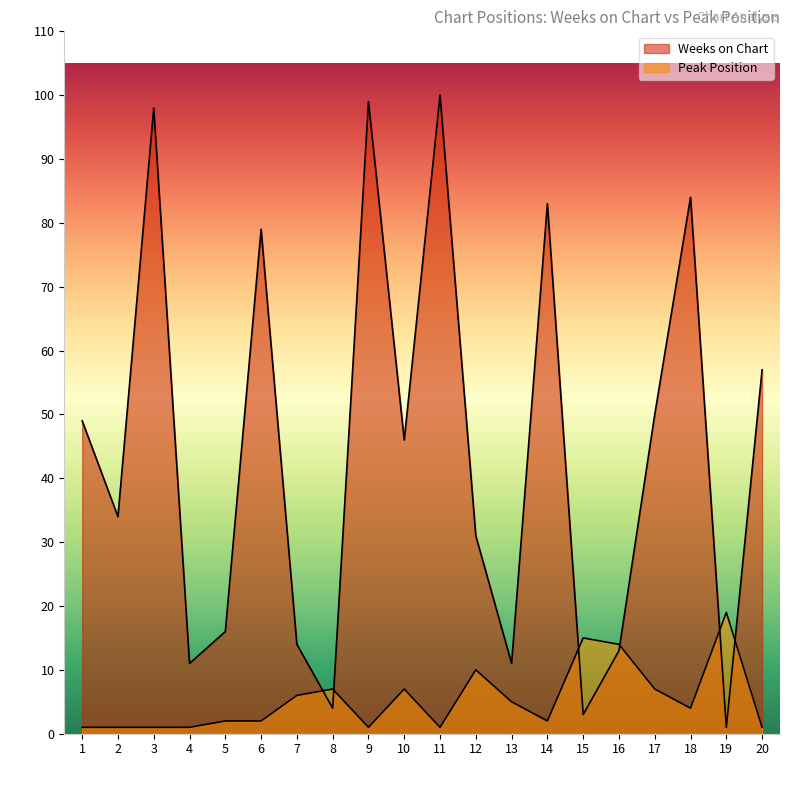

How many interior local valleys does the Weeks on Chart series have?

7